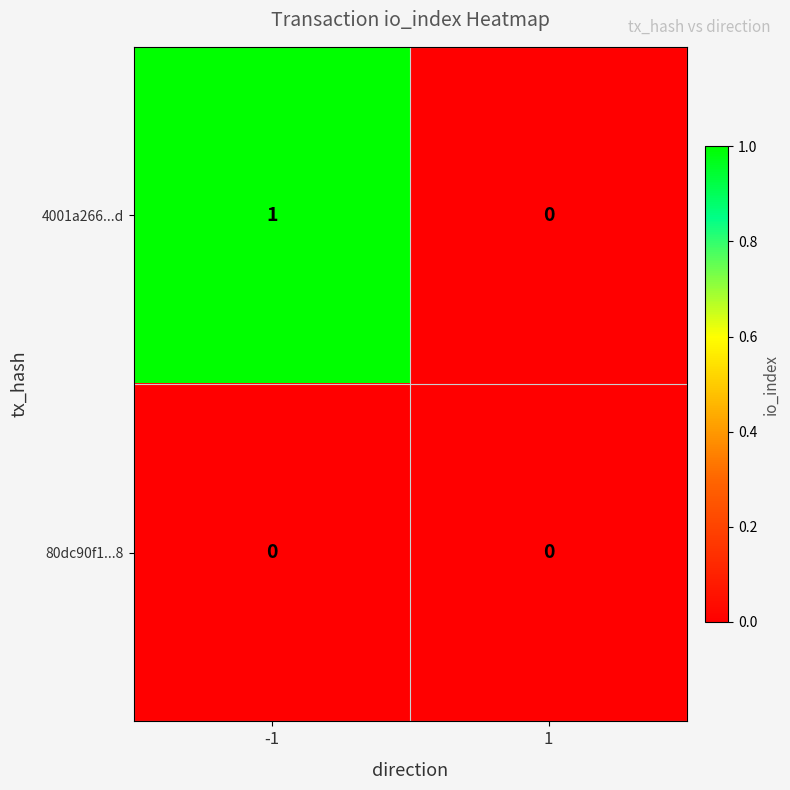

List the series in order of their overall mean, lowest first.

80dc90f1...8, 4001a266...d